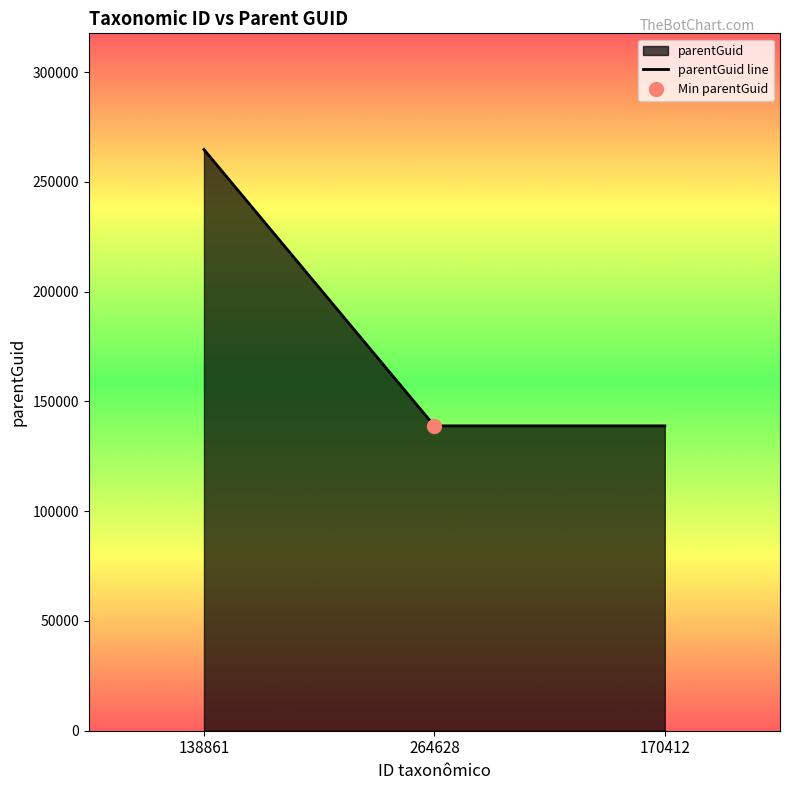

The chart shows a value of 138861 at 264628. True or false?

True